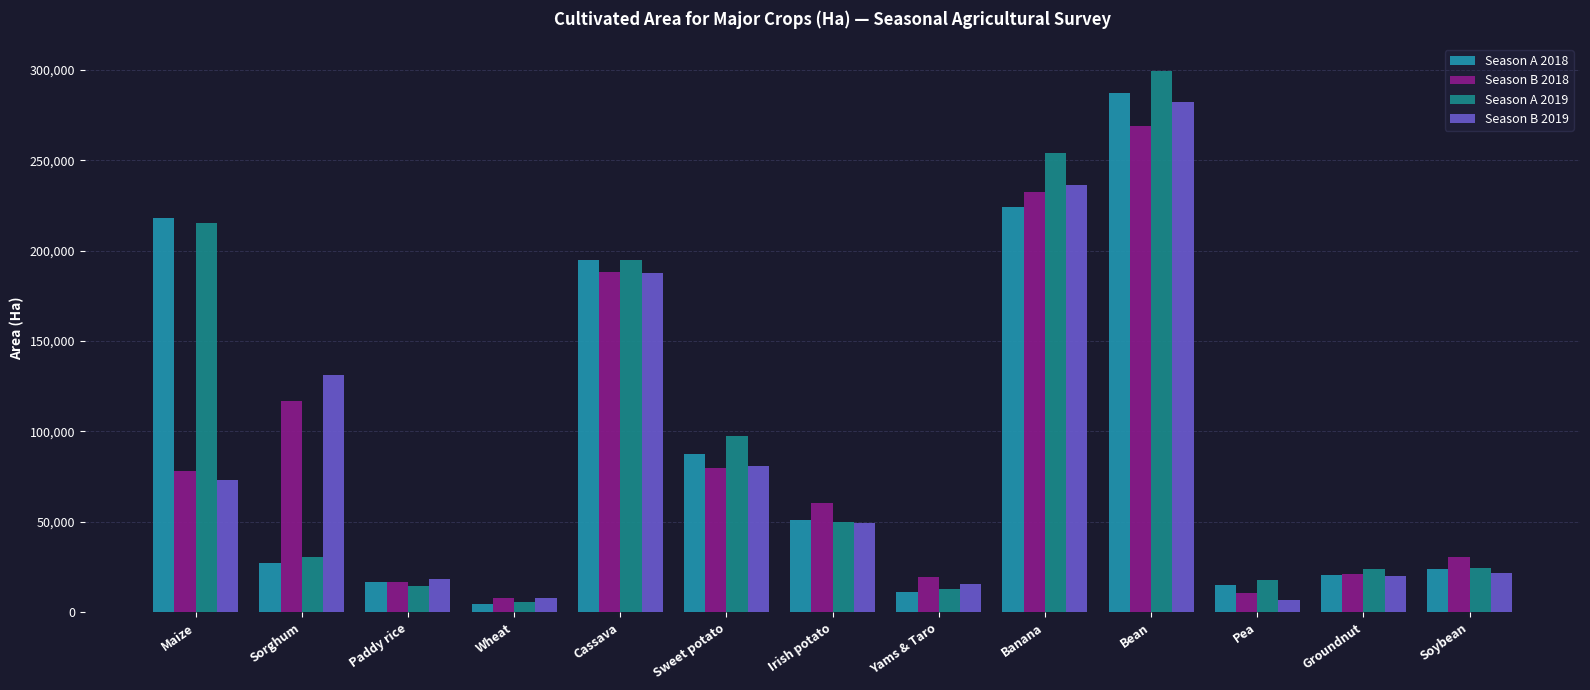

What is the label of the 8th bar from the left?

Yams & Taro